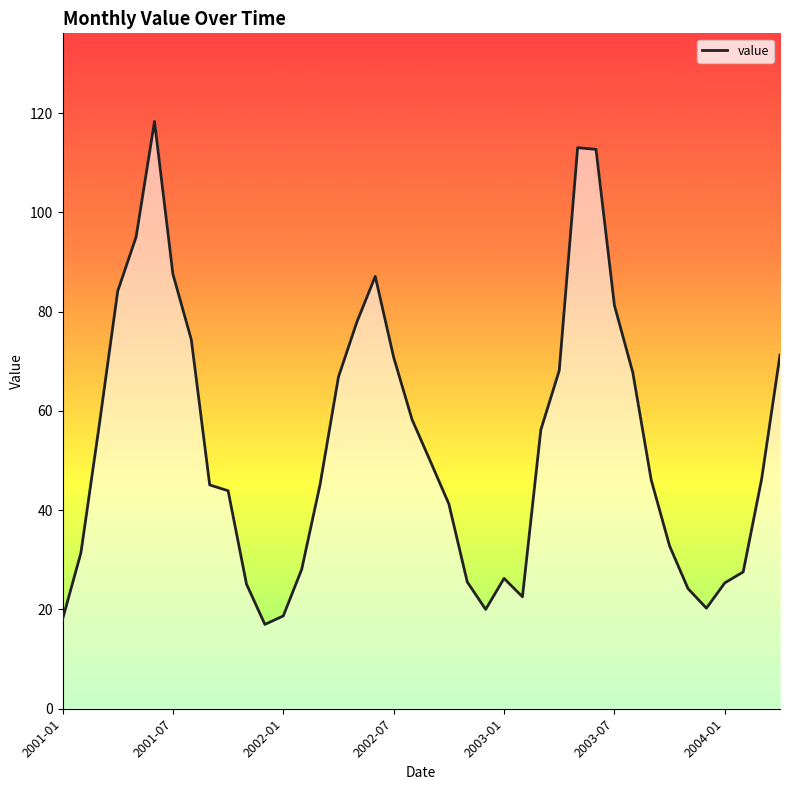

What is the difference between the maximum and minimum values?

101.3